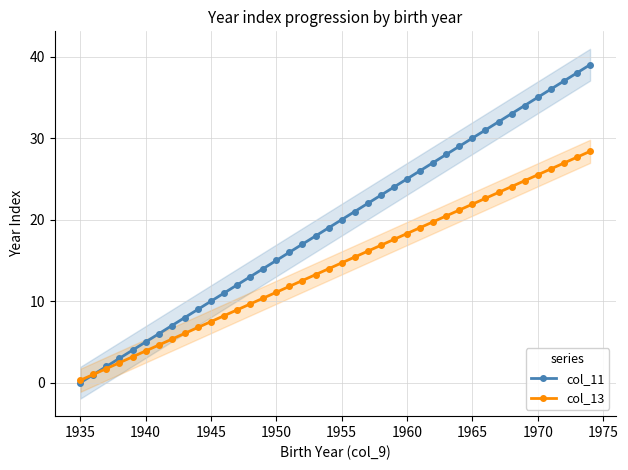

The col_13 series shows 3.9 at 1940. True or false?

True